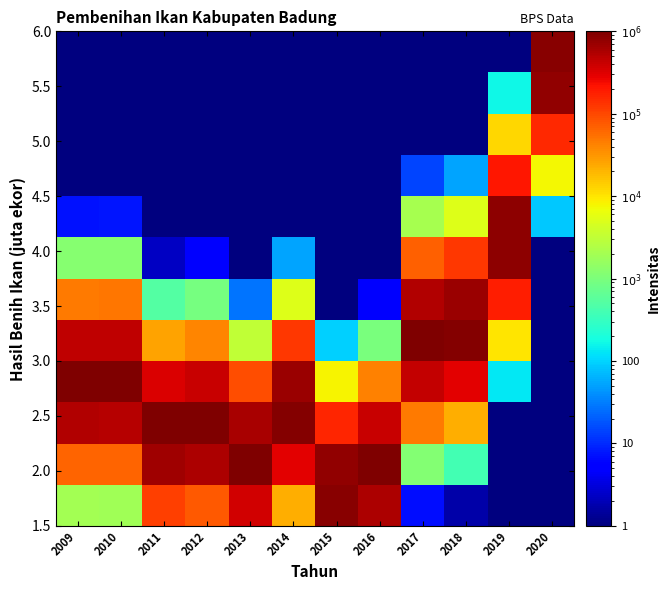

What is the total value across all series at 2018?

2088858.3